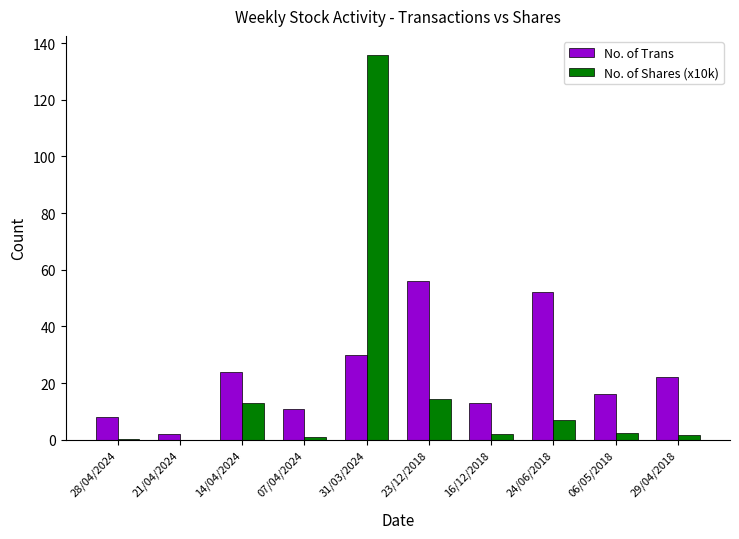

Which series changed the most between 16/12/2018 and 24/06/2018?

No. of Trans